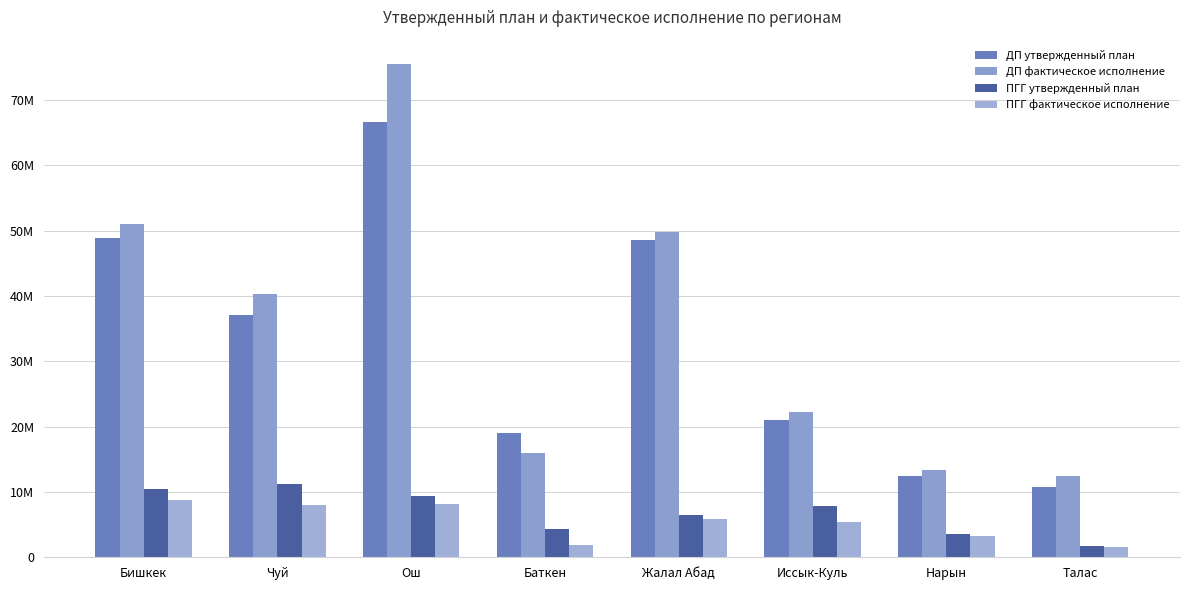

Reading left to right, list all the values displayed in this chart.

ДП утвержденный план: 48856010.0	37084950.0	66634540.0	19052110.0	48516720.0	21053200.0	12414010.0	10823820.0
ДП фактическое исполнение: 51046166.9	40337466.1	75445124.2	15888946.6	49713862.5	22296491.2	13349324.5	12478388.6
ПГГ утвержденный план: 10375000.0	11143700.0	9432300.0	4319200.0	6413400.0	7913000.0	3622600.0	1780800.0
ПГГ фактическое исполнение: 8827380.3	8041082.2	8204969.2	1943677.1	5812451.2	5448808.4	3275482.5	1536033.2